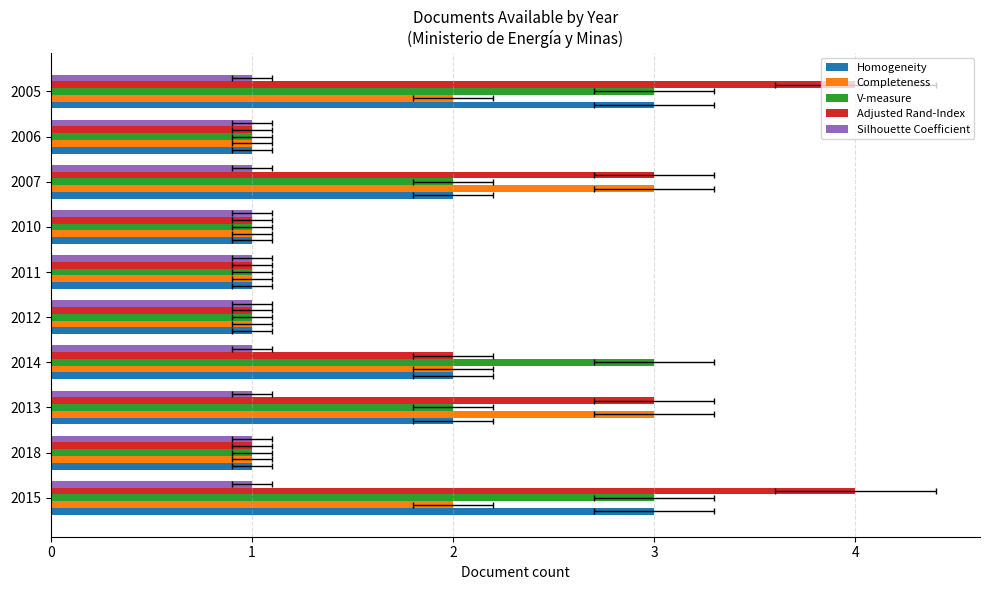

How many V-measure values are between 1 and 3?

10